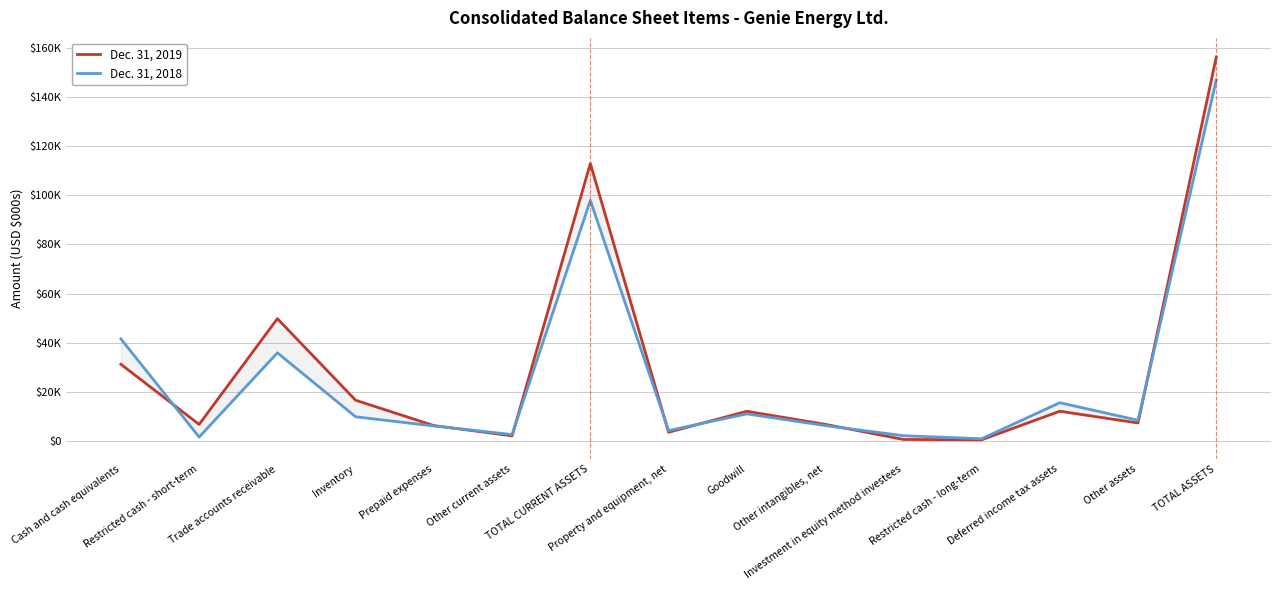

At how many categories does at least one series exceed 23802?

4